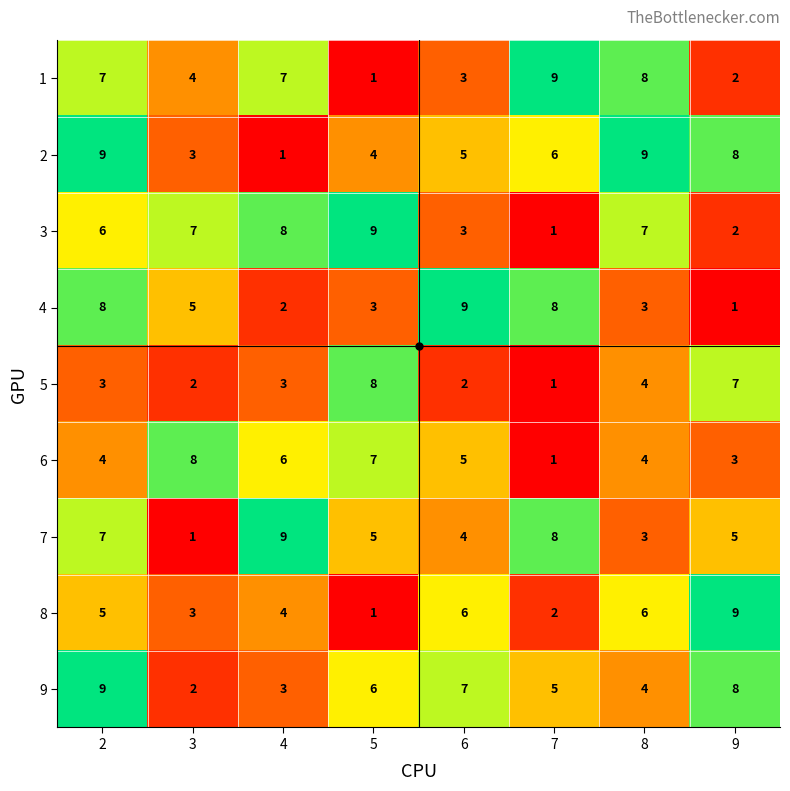

What is the maximum value for 8?

9